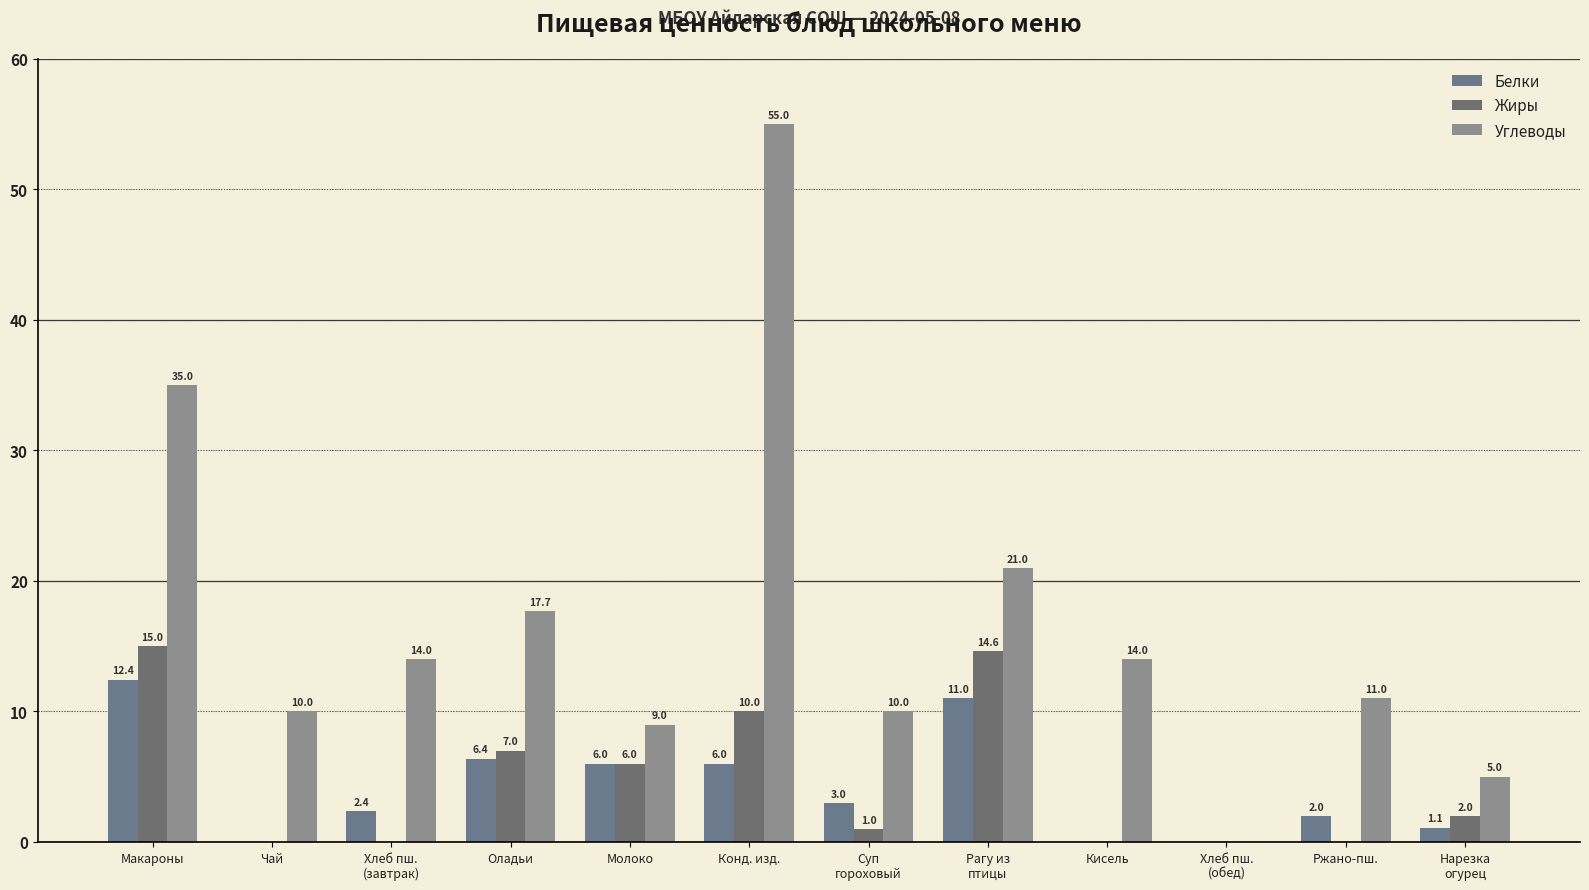

Count the number of data series in this chart.

3